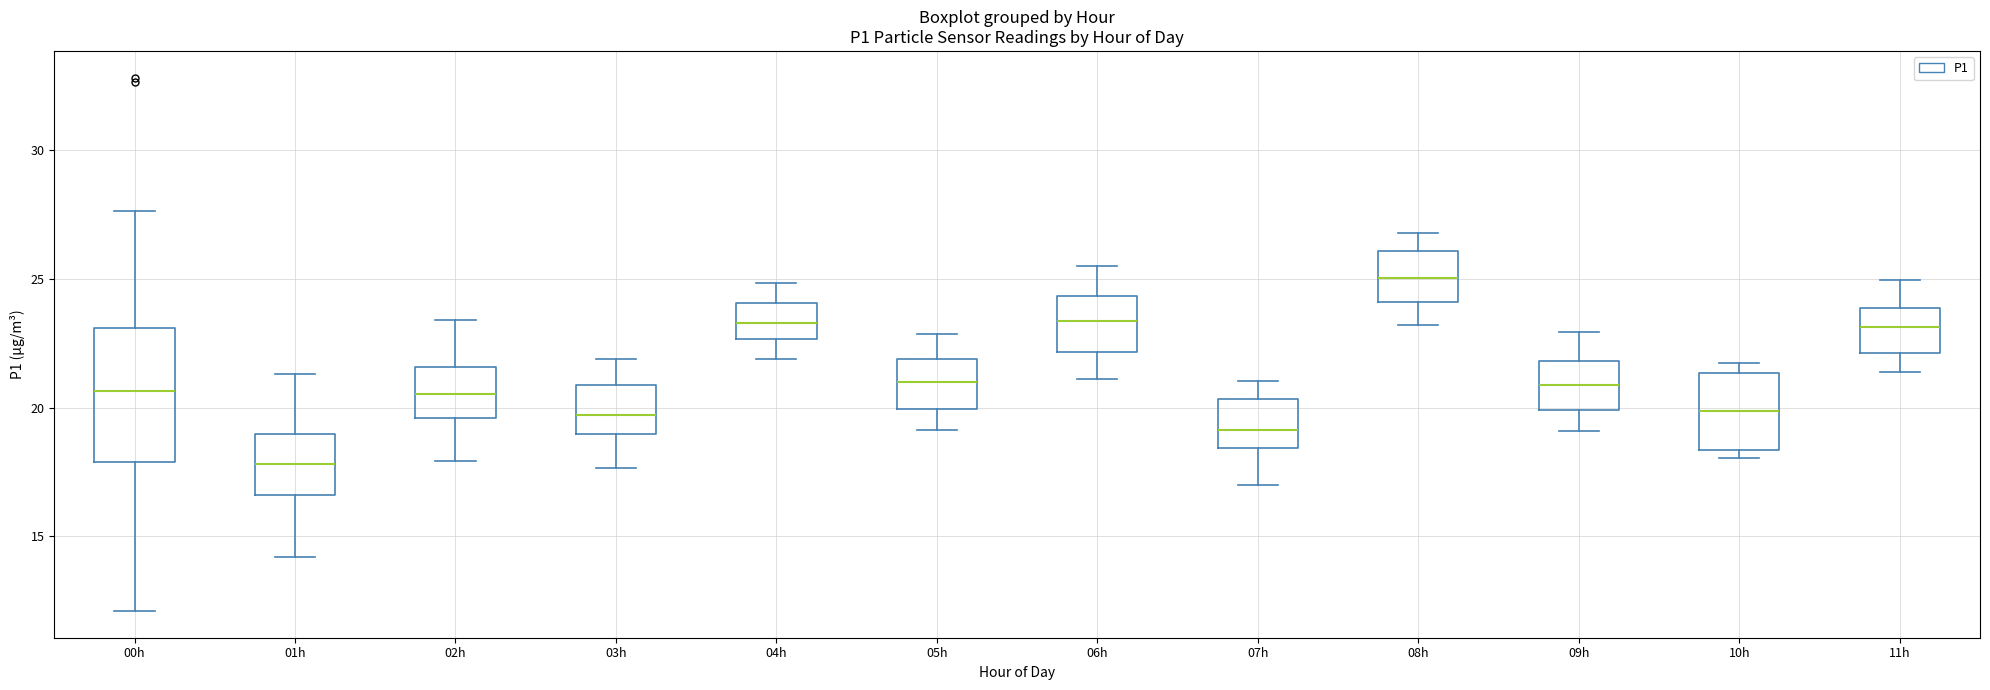

Where does the upper whisker of the box for 11h end on the y-axis? The values are not printed on the chart, so give them approximately, as read against the axis.

25.0